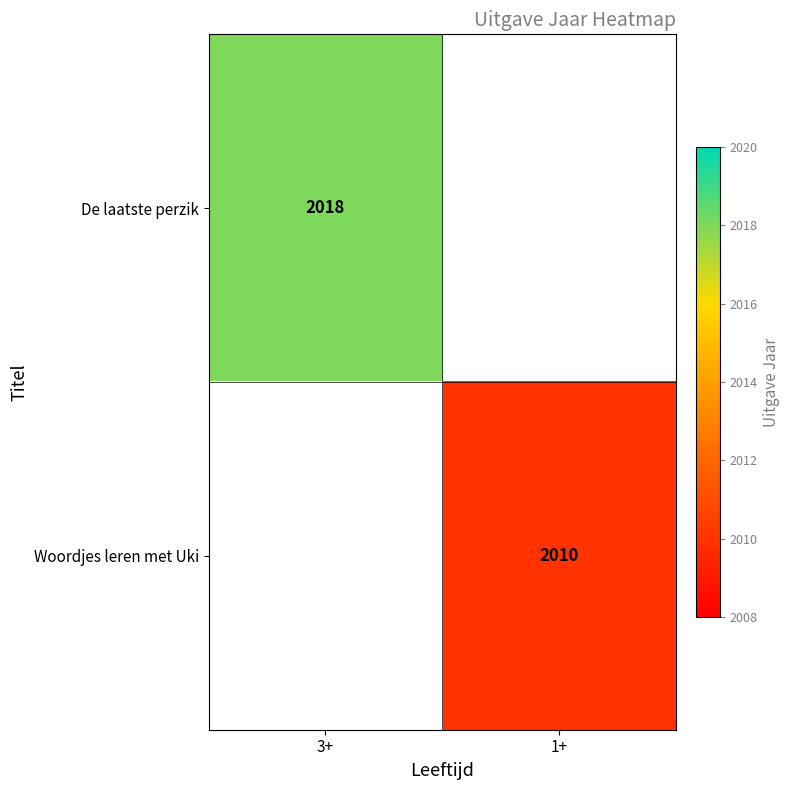

True or false: De laatste perzik has a value of 443 at 3+.

False